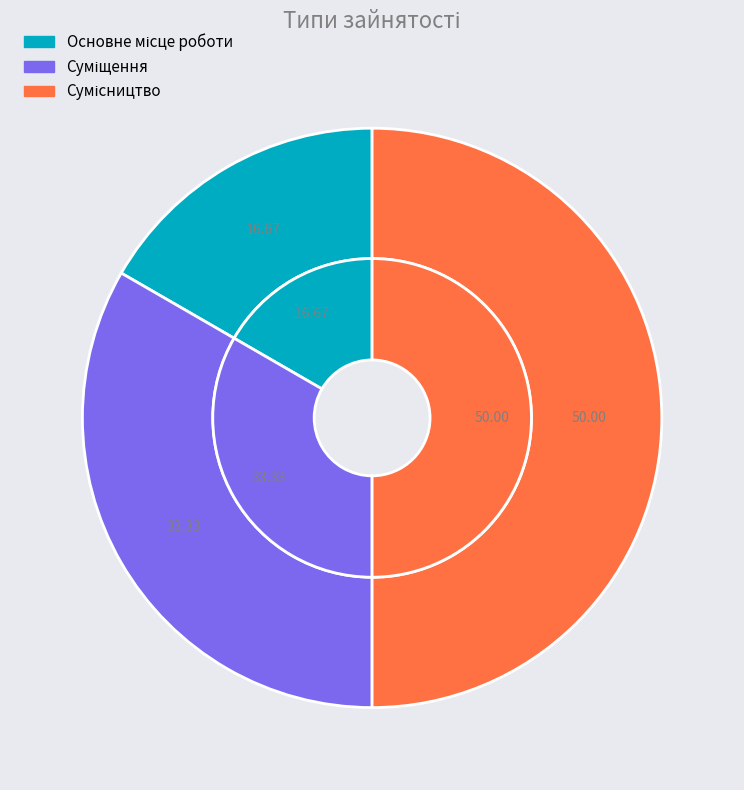

What is the total percentage of Основне місце роботи and Сумісництво?

66.7%